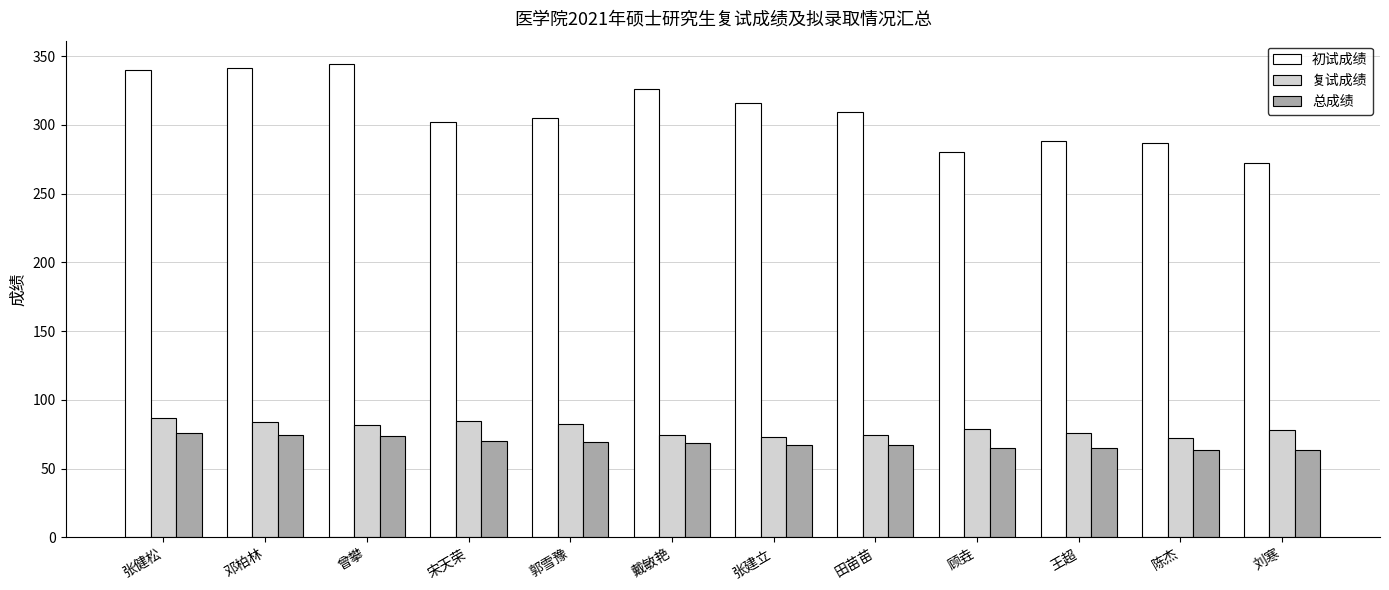

The value of 总成绩 at 顾垚 is 65.1. True or false?

True